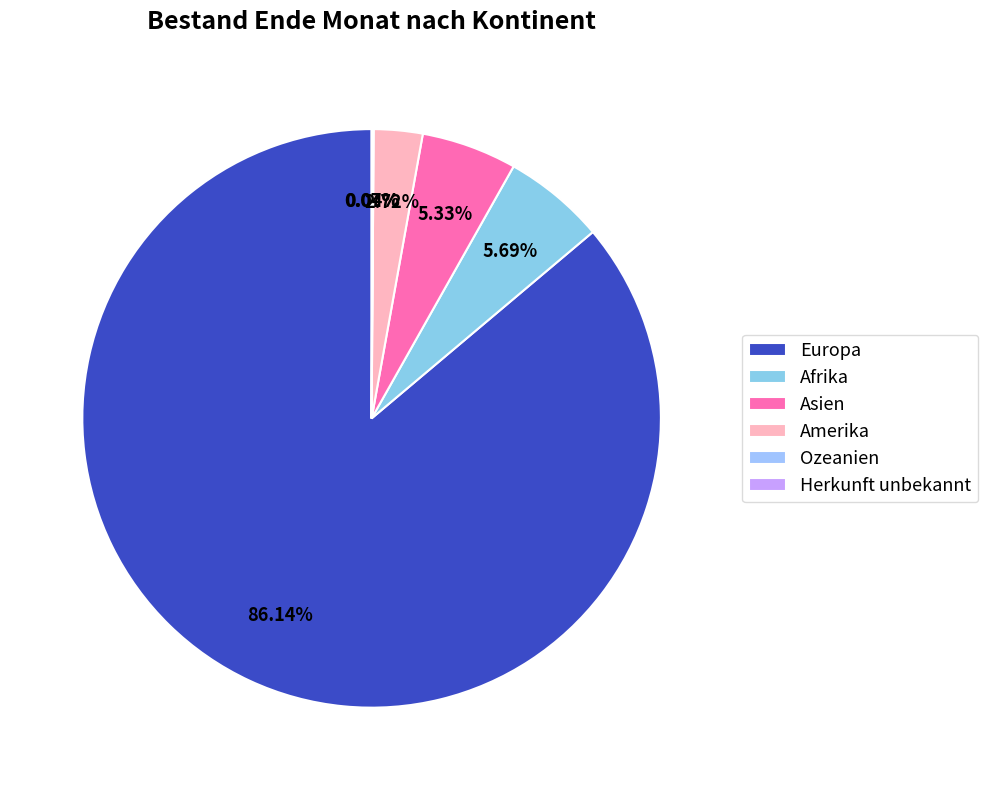

Which slice is the largest?

Europa